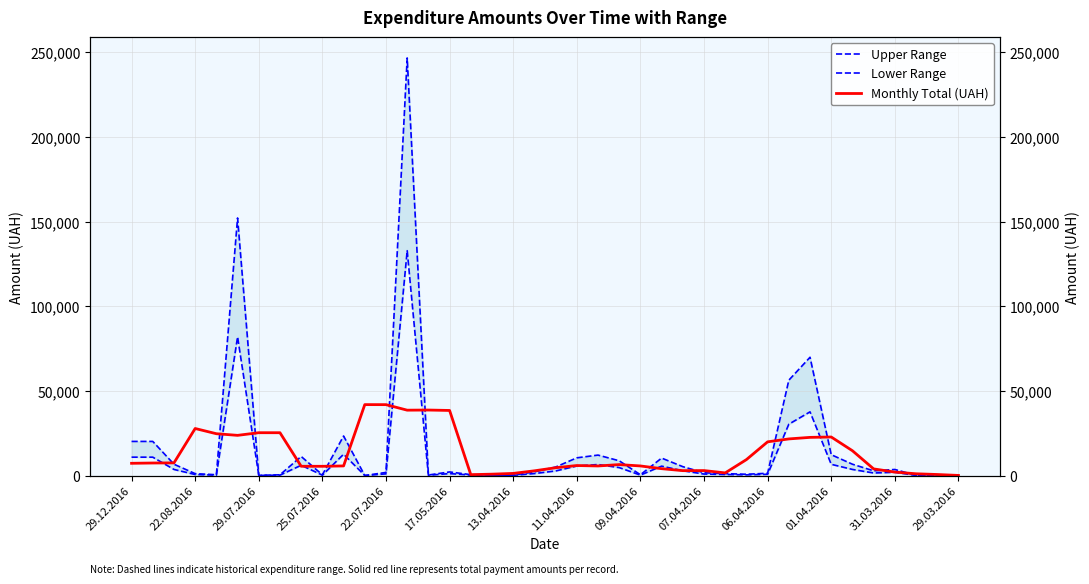

The value of Upper Range at 29.07.2016 is 50.6. True or false?

False